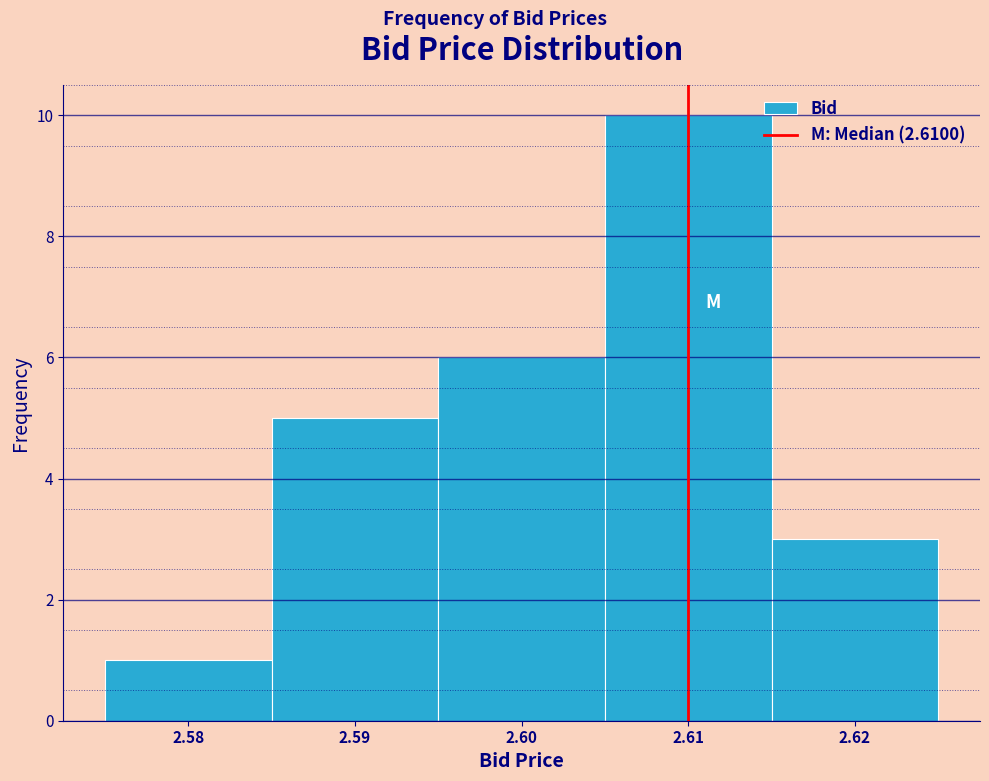

Reading left to right, list every bar in this chart as the range it spans on the x-axis followed by its height. The values are not printed on the chart, so give them approximately, as read against the axis.

2.575 to 2.585: 1
2.585 to 2.595: 5
2.595 to 2.605: 6
2.605 to 2.615: 10
2.615 to 2.625: 3